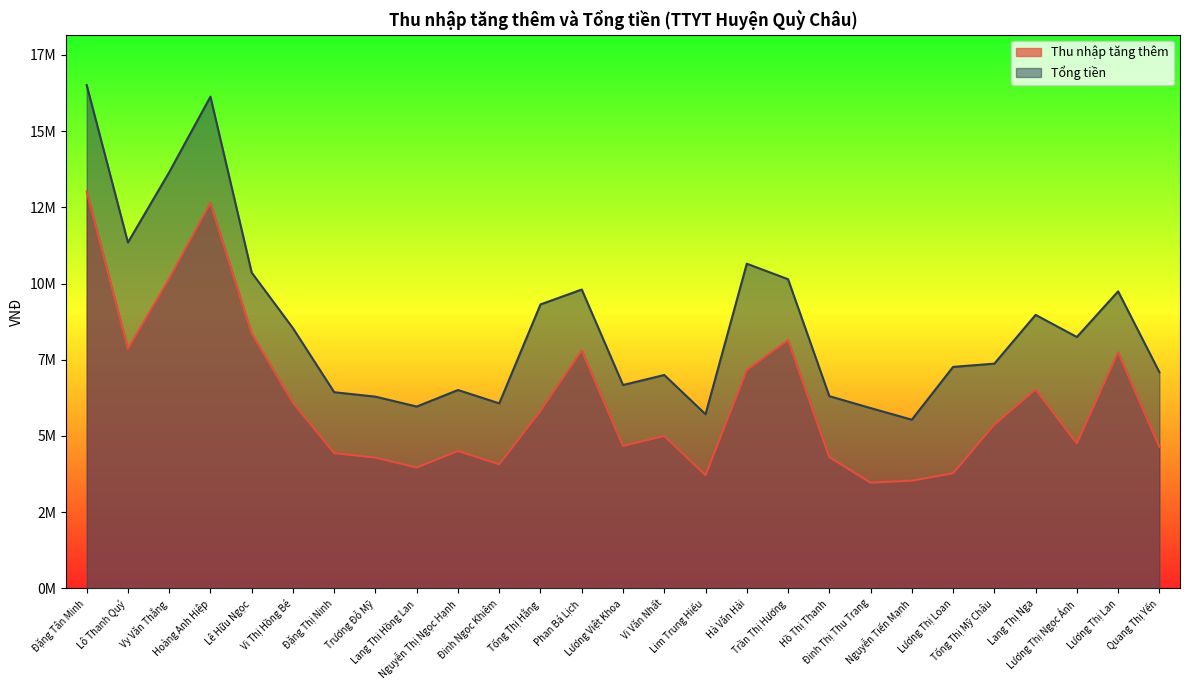

The Tổng tiền series shows 12321816 at Tống Thị Mỹ Châu. True or false?

False